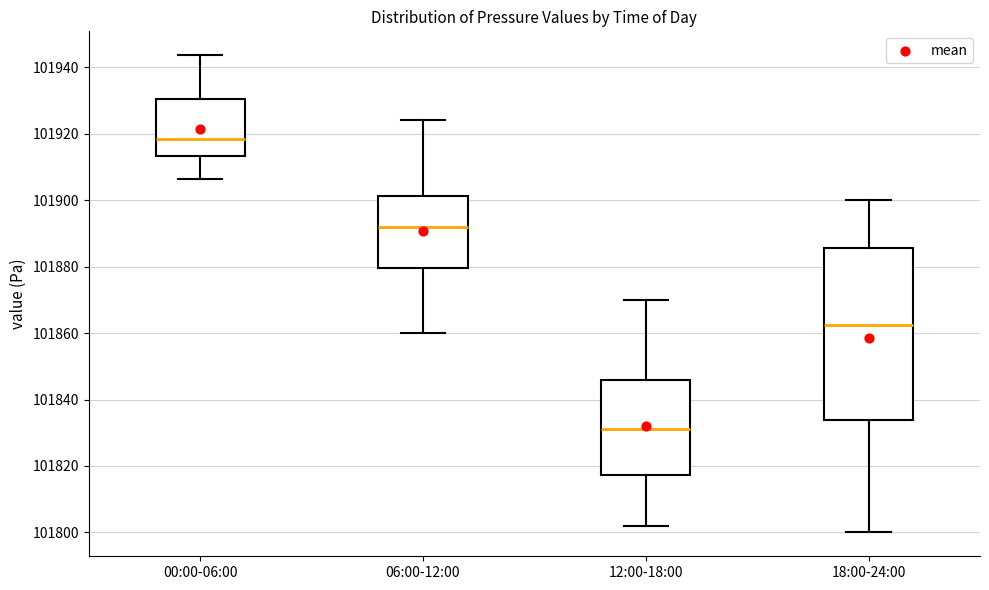

Reading left to right, transcribe this box plot: for each box, give where its median line is, the range the box spans, and where its two whiskers end, as read against the y-axis. The values are not printed on the chart, so give them approximately, as read against the axis.

00:00-06:00: median 101918, box 101914 to 101930, whiskers 101906 to 101944
06:00-12:00: median 101892, box 101880 to 101902, whiskers 101860 to 101924
12:00-18:00: median 101832, box 101818 to 101846, whiskers 101802 to 101870
18:00-24:00: median 101862, box 101834 to 101886, whiskers 101800 to 101900